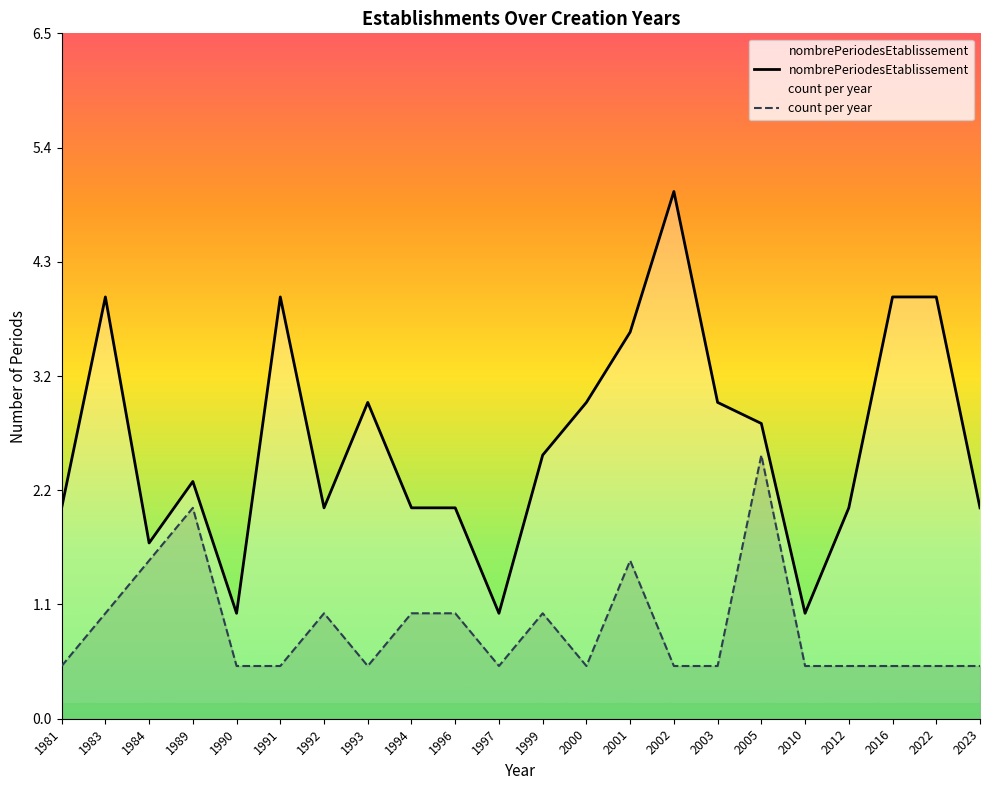

At how many categories does at least one series exceed 3?

6